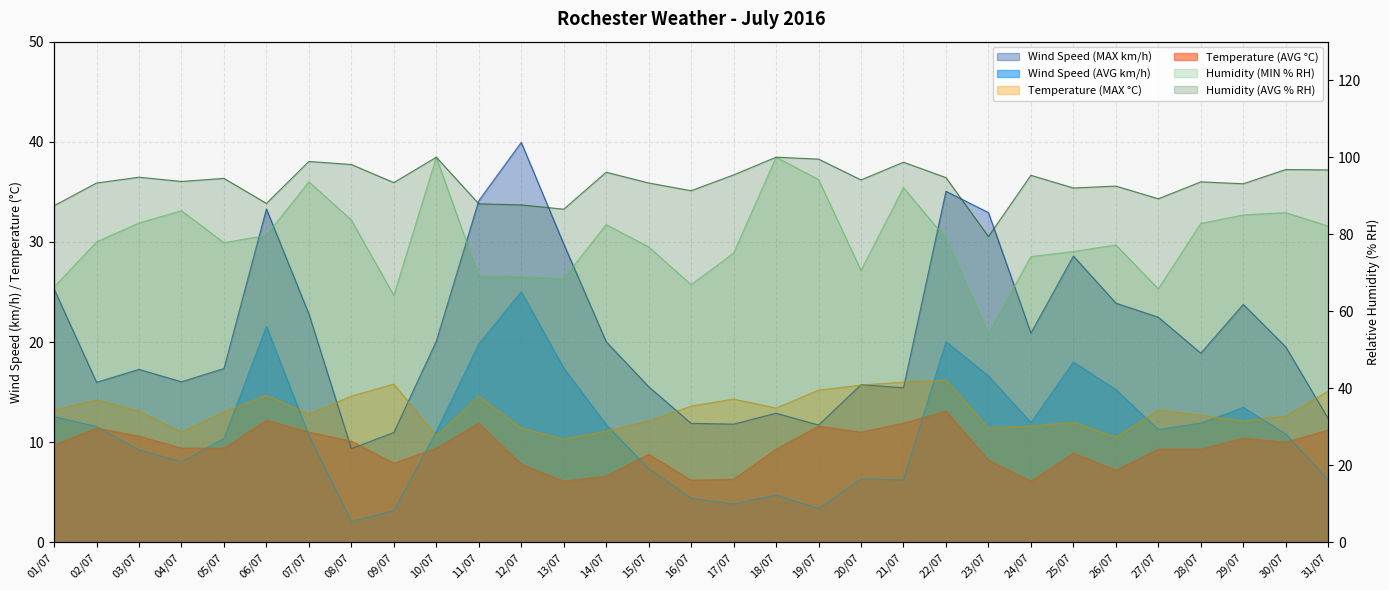

Which category has the highest value across all series?

10/07